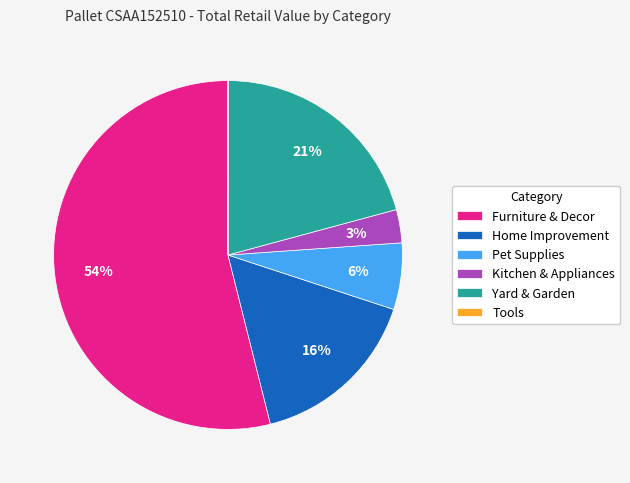

Combined, do Home Improvement and Furniture & Decor account for over 50%?

Yes